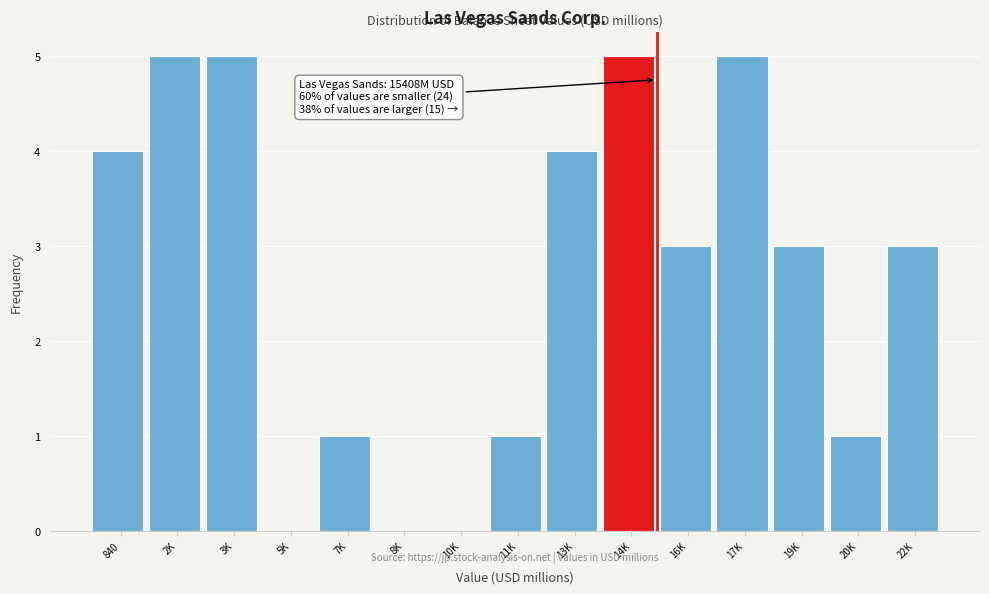

Reading left to right, extract all data points from this chart.

840=4	2K=5	3K=5	5K=0	7K=1	8K=0	10K=0	11K=1	13K=4	14K=5	16K=3	17K=5	19K=3	20K=1	22K=3